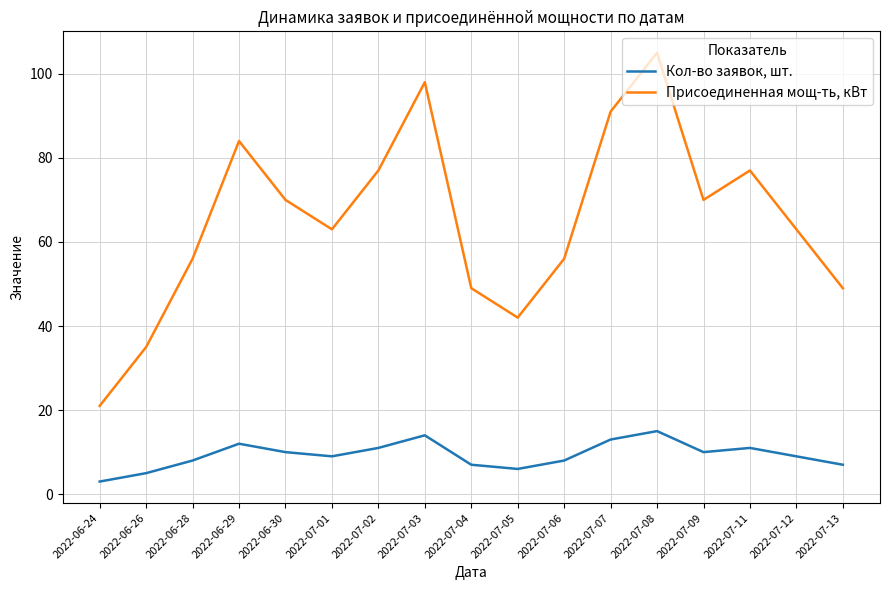

How many lines are shown in the chart?

2